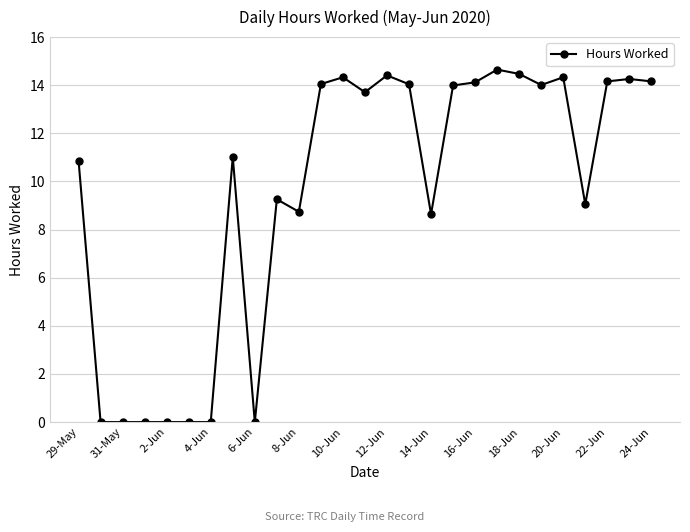

What is the value of the 17th point from the left?

8.6